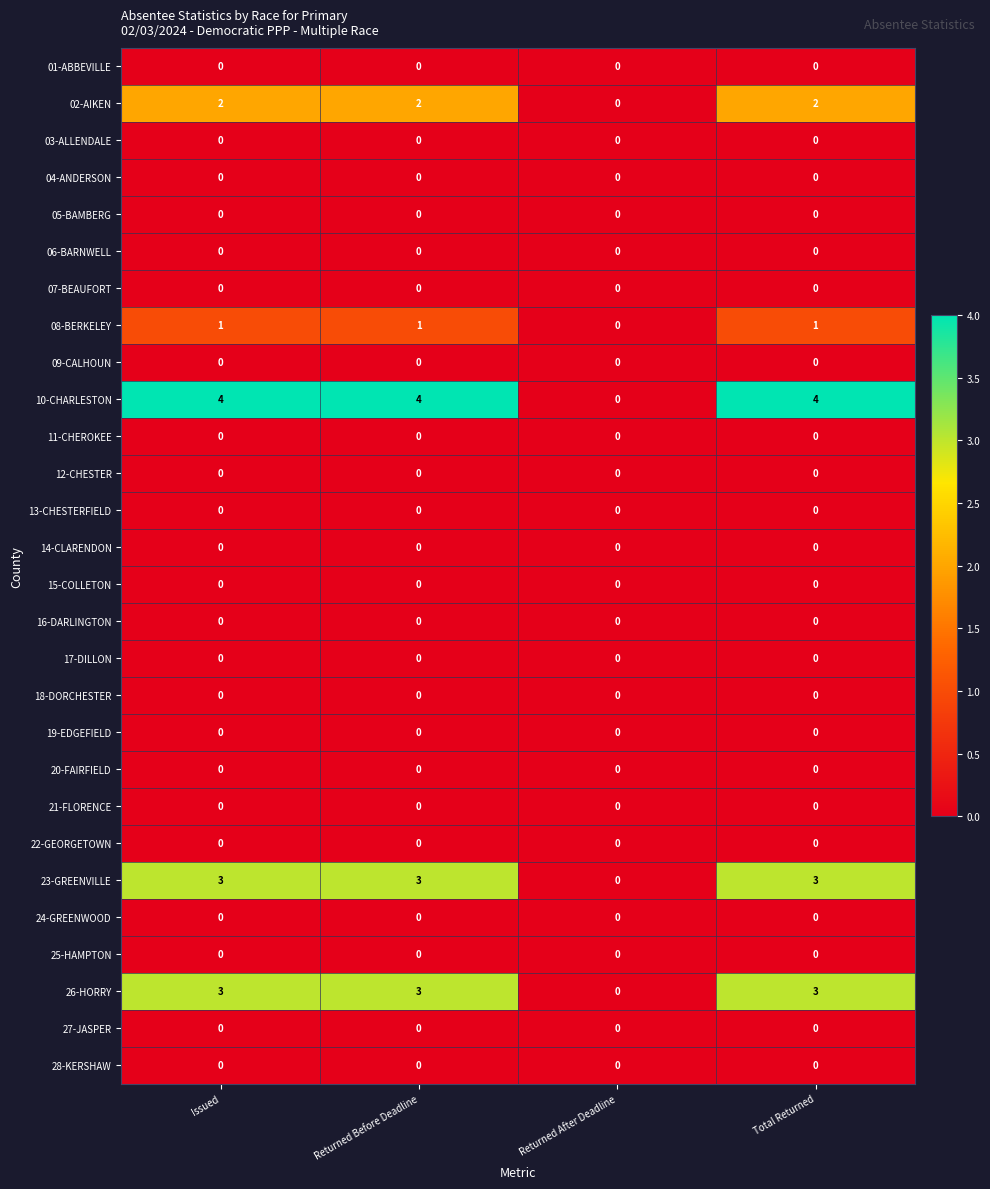

What is the difference between the maximum and minimum values in the 10-CHARLESTON series?

4